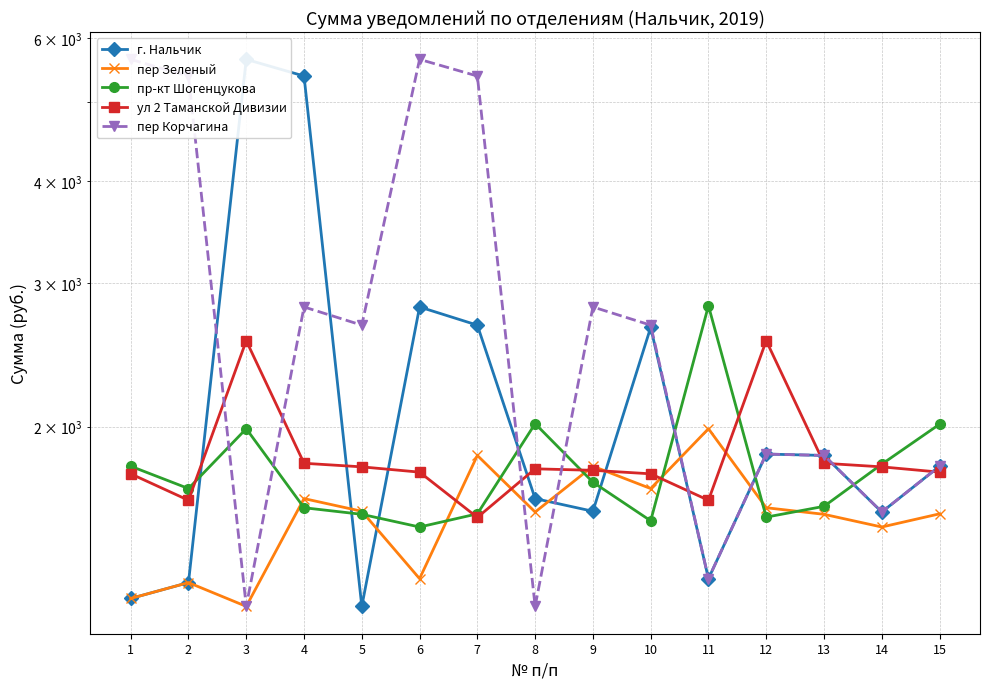

How many interior local peaks does the пер Корчагина series have?

4